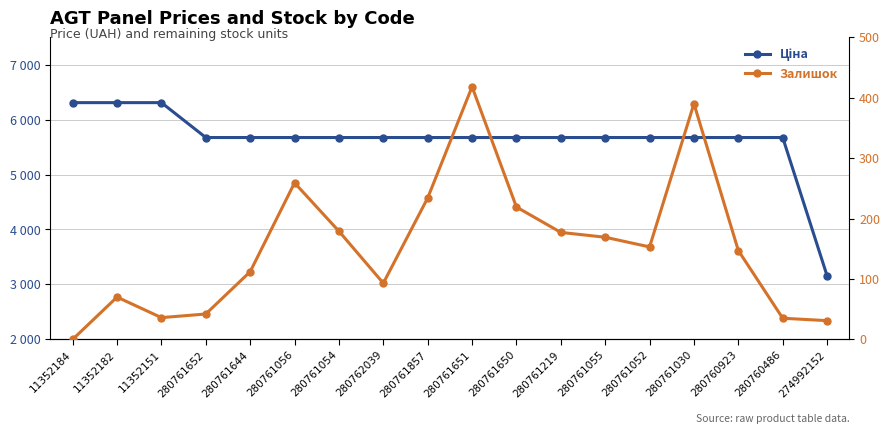

Rank the series by their maximum value, from highest to lowest.

Ціна, Залишок